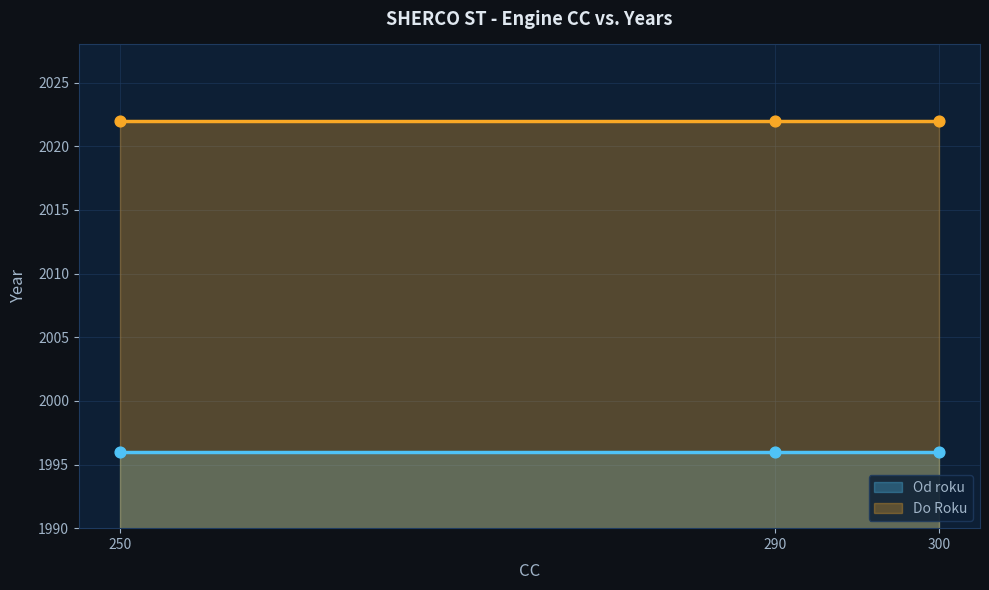

What are all the series names shown in the legend?

Od roku, Do Roku